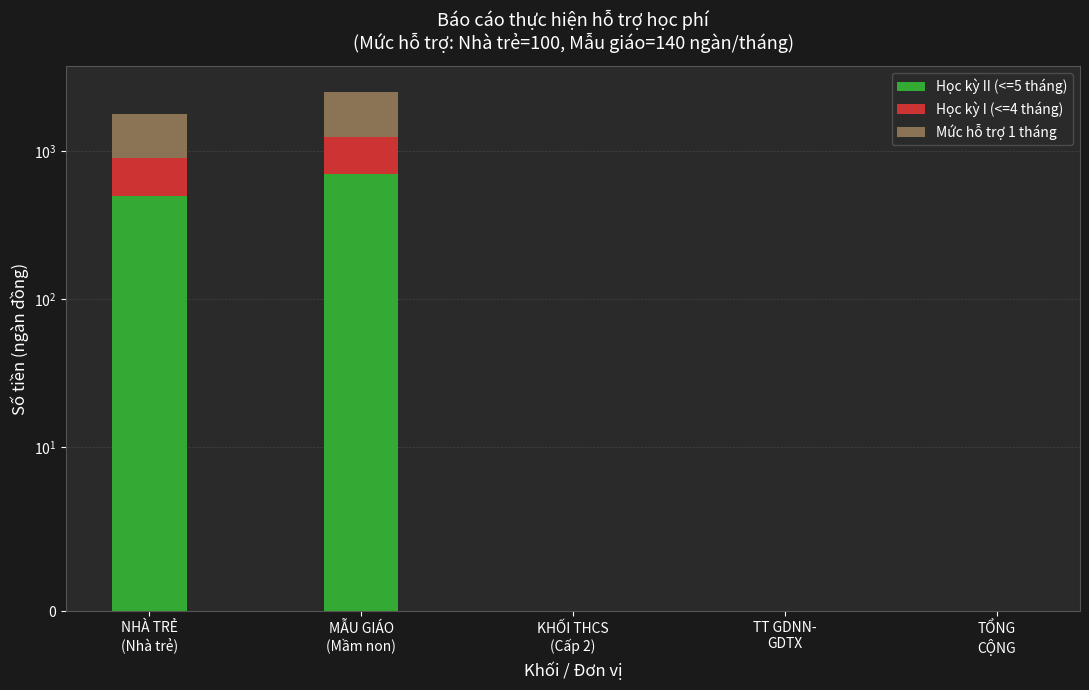

The Mức hỗ trợ 1 tháng series shows 490 at NHÀ TRẺ
(Nhà trẻ). True or false?

False